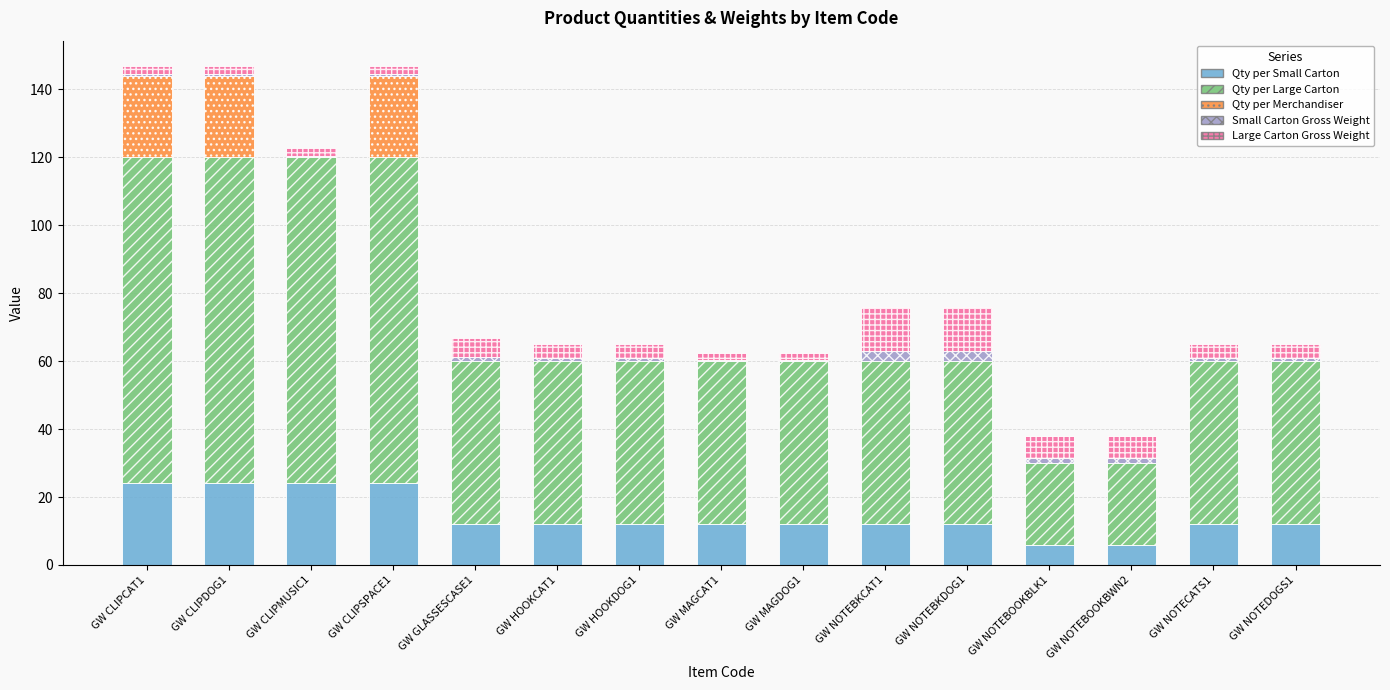

The value of Qty per Small Carton at GW GLASSESCASE1 is 12.0. True or false?

True